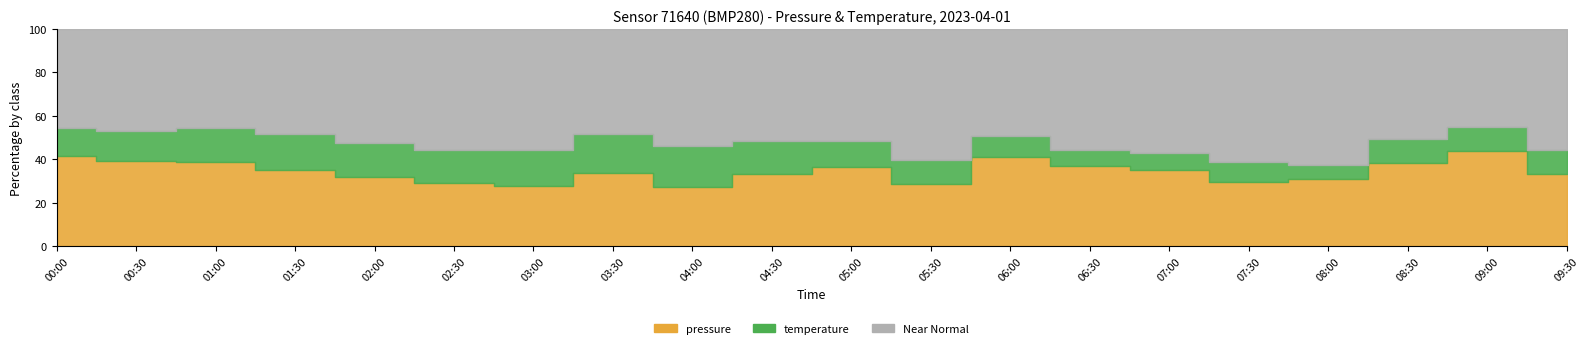

What position from the left is 09:30?

20